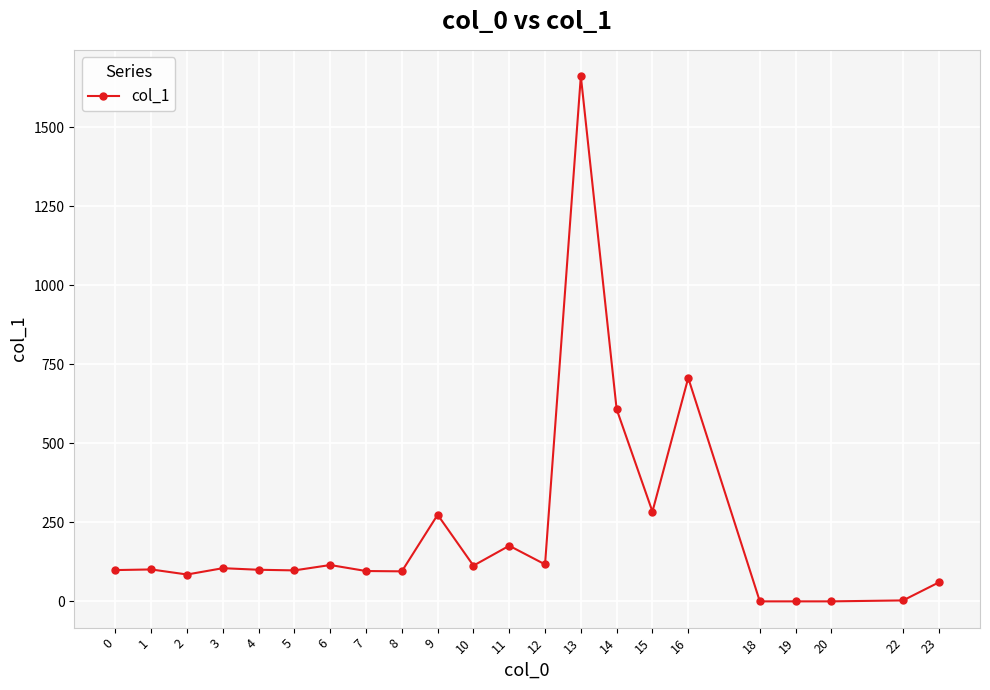

What is the greatest value displayed?

1662